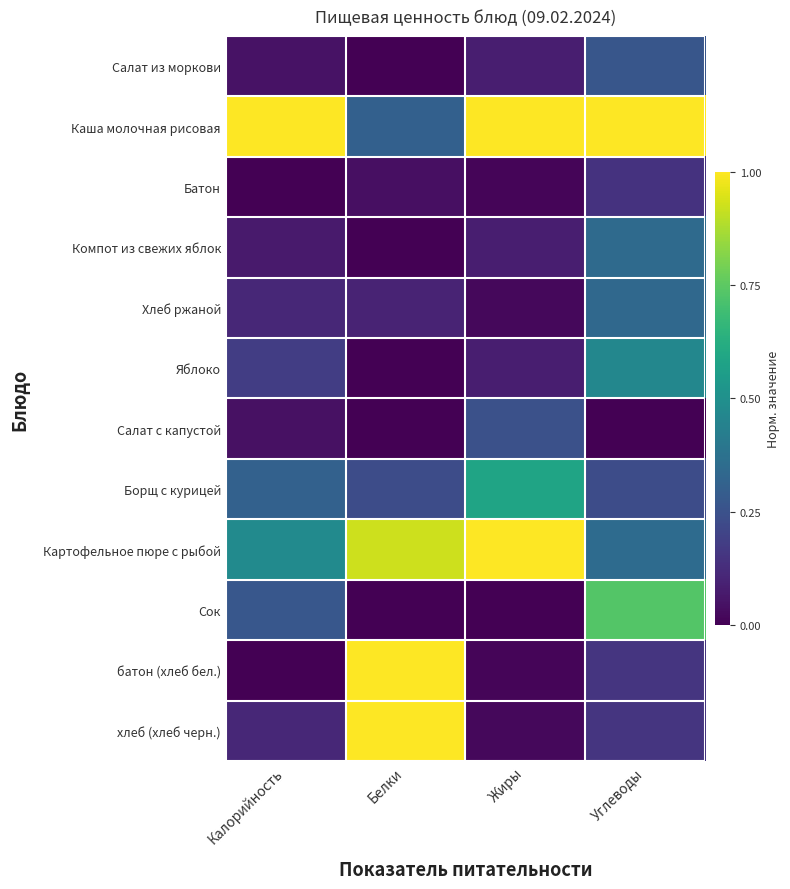

Reading left to right, transcribe all the data shown in this chart.

Салат из моркови: Калорийность=0.0	Белки=0.0	Жиры=0.1	Углеводы=0.3
Каша молочная рисовая: Калорийность=1.0	Белки=0.3	Жиры=1.0	Углеводы=1.0
Батон: Калорийность=0.0	Белки=0.0	Жиры=0.0	Углеводы=0.1
Компот из свежих яблок: Калорийность=0.1	Белки=0.0	Жиры=0.1	Углеводы=0.3
Хлеб ржаной: Калорийность=0.1	Белки=0.1	Жиры=0.0	Углеводы=0.3
Яблоко: Калорийность=0.2	Белки=0.0	Жиры=0.1	Углеводы=0.5
Салат с капустой: Калорийность=0.0	Белки=0.0	Жиры=0.2	Углеводы=0.0
Борщ с курицей: Калорийность=0.3	Белки=0.2	Жиры=0.6	Углеводы=0.2
Картофельное пюре с рыбой: Калорийность=0.5	Белки=0.9	Жиры=1.0	Углеводы=0.3
Сок: Калорийность=0.3	Белки=0.0	Жиры=0.0	Углеводы=0.7
батон (хлеб бел.): Калорийность=0.0	Белки=1.0	Жиры=0.0	Углеводы=0.2
хлеб (хлеб черн.): Калорийность=0.1	Белки=1.0	Жиры=0.0	Углеводы=0.2